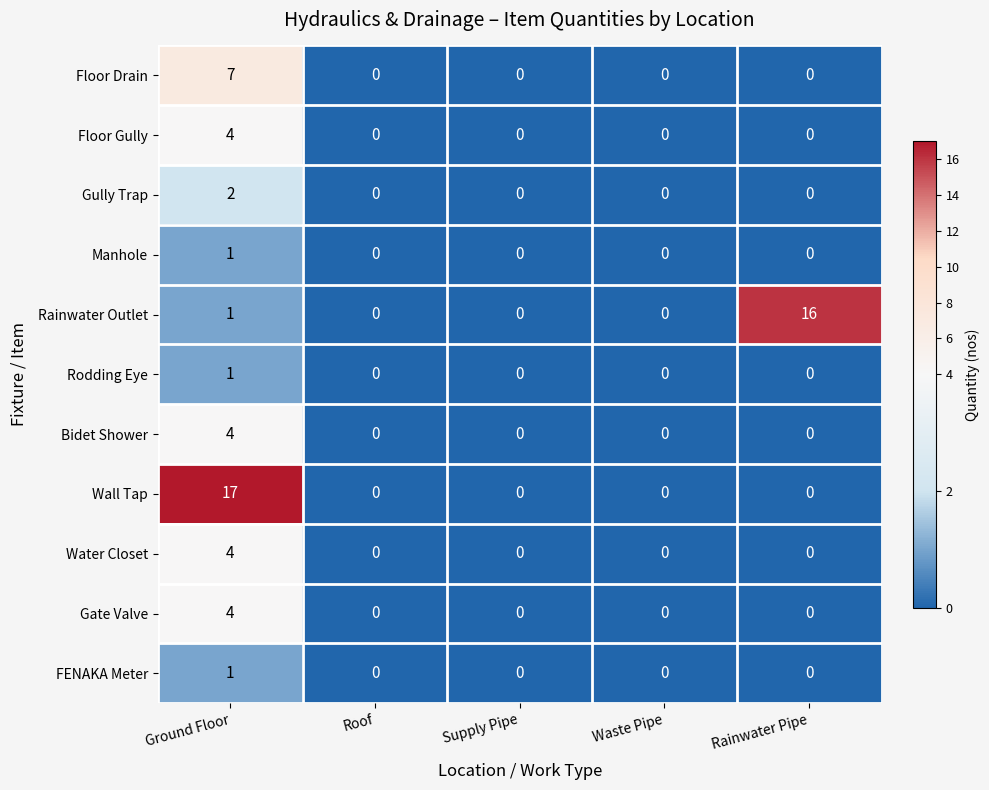

Which series has the largest range (max minus min)?

Wall Tap